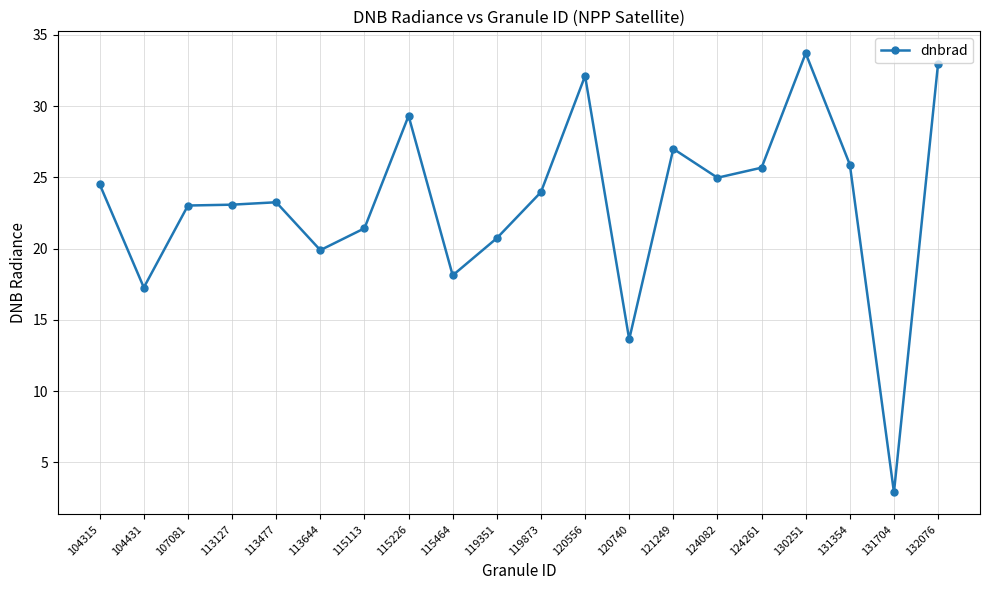

What is the minimum value shown in the chart?

2.9